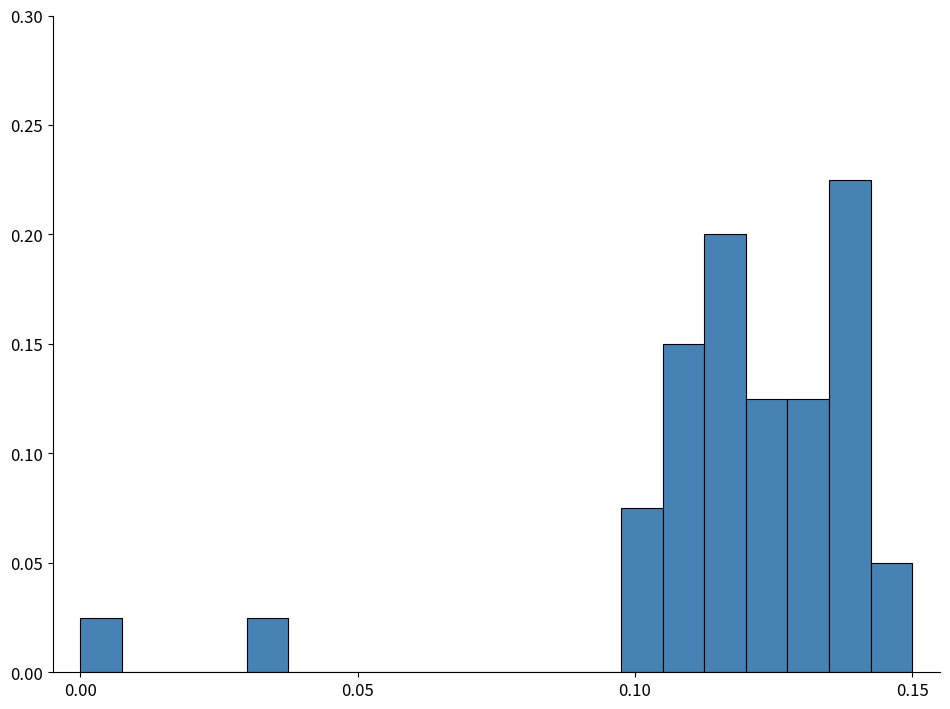

Around what value on the x-axis is the tallest bar? Give the approximate position of its centre, as read against the axis.

0.140